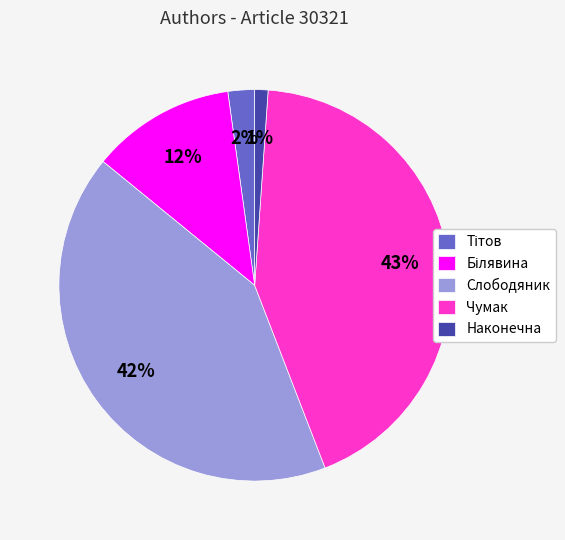

To the nearest percent, what percentage of the pie is Чумак?

43%